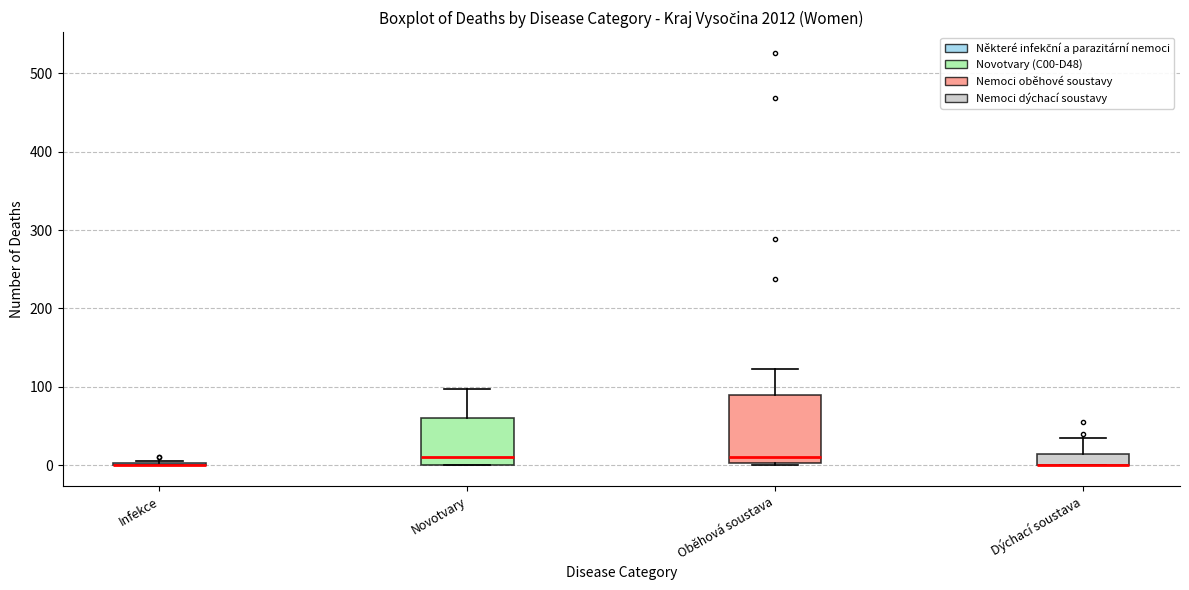

Comparing the boxes themselves (not the whiskers), which one is the tallest?

Oběhová soustava